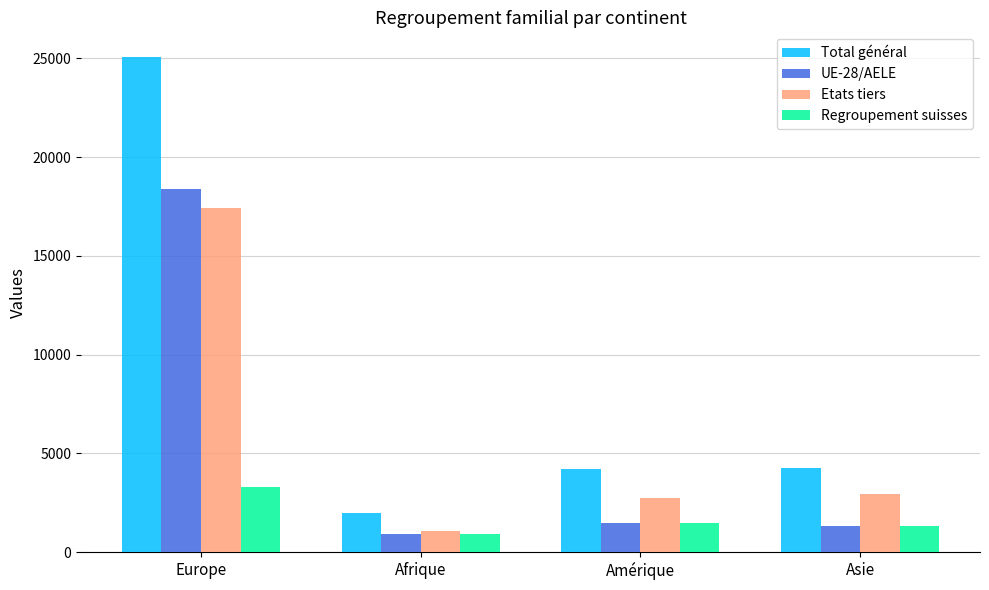

What is the minimum value shown in the chart?

934